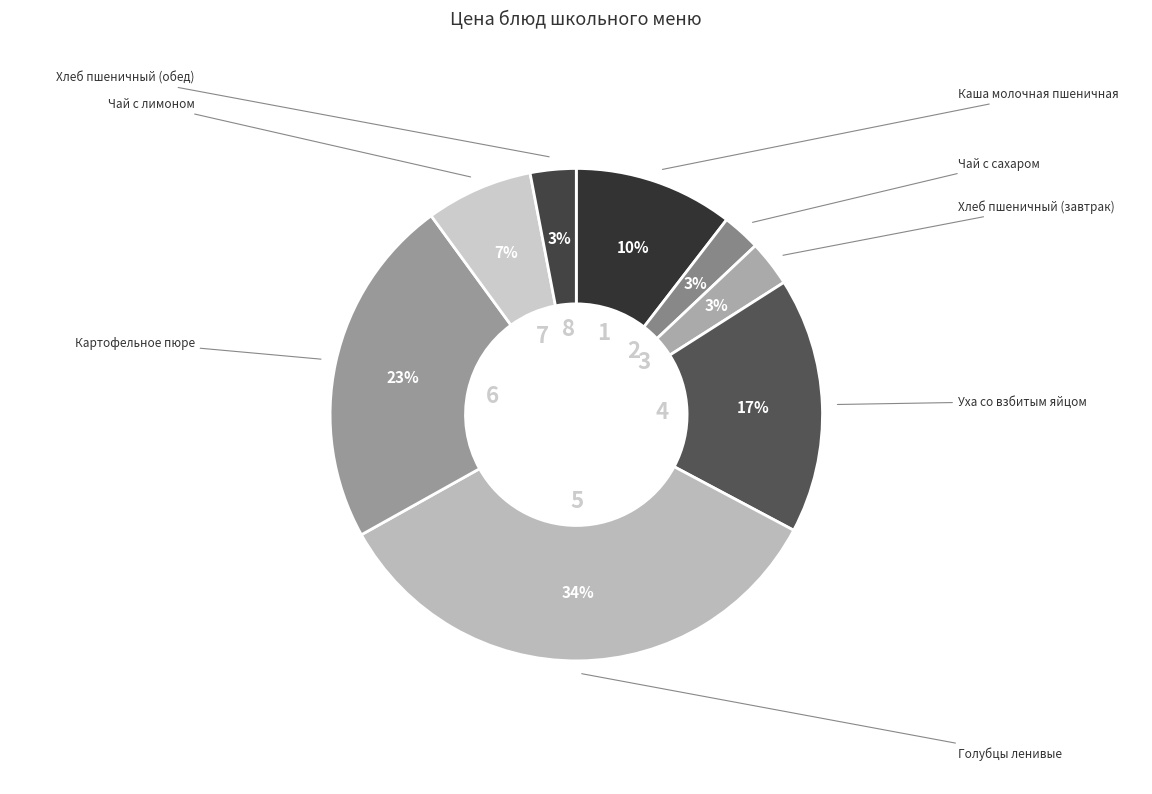

Rank the categories by value from lowest to highest.

Чай с сахаром, Хлеб пшеничный (завтрак), Хлеб пшеничный (обед), Чай с лимоном, Каша молочная пшеничная, Уха со взбитым яйцом, Картофельное пюре, Голубцы ленивые